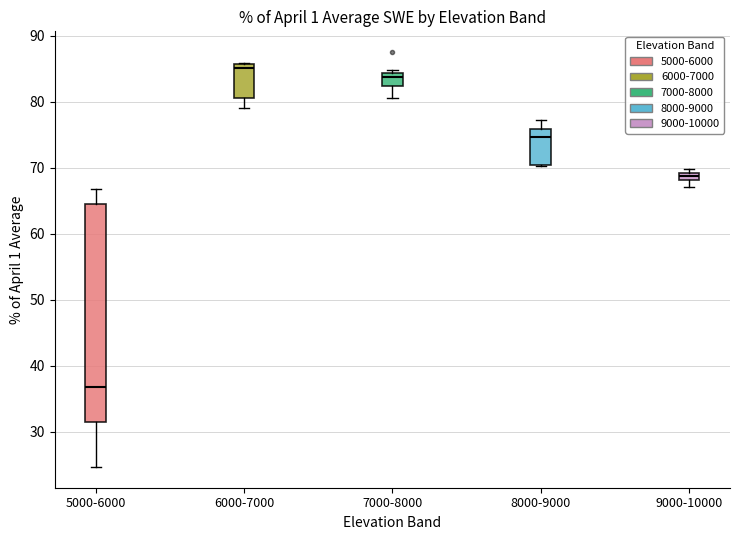

Where is the lower edge of the box for 8000-9000 on the y-axis? The values are not printed on the chart, so give them approximately, as read against the axis.

70